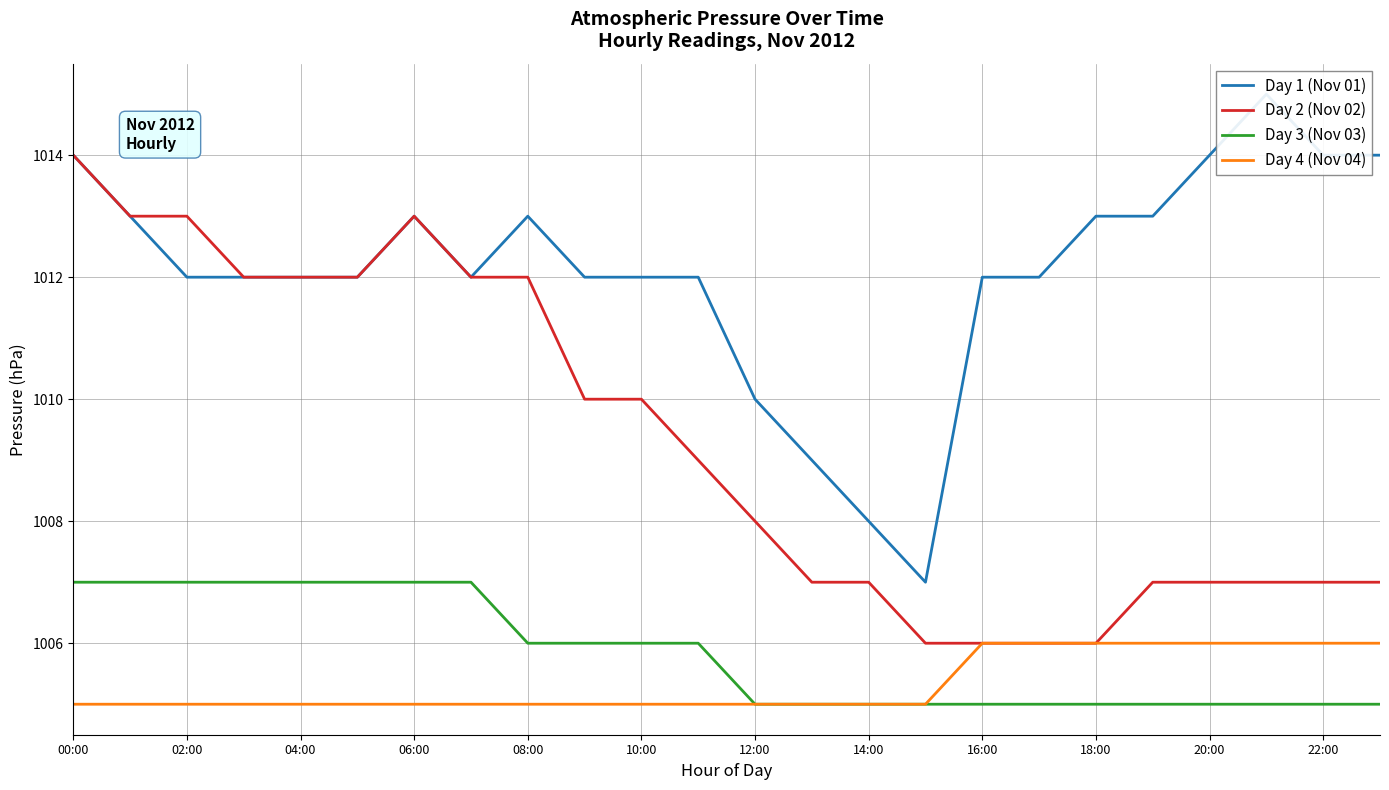

The value of Day 3 (Nov 03) at 00:00 is 1007. True or false?

True